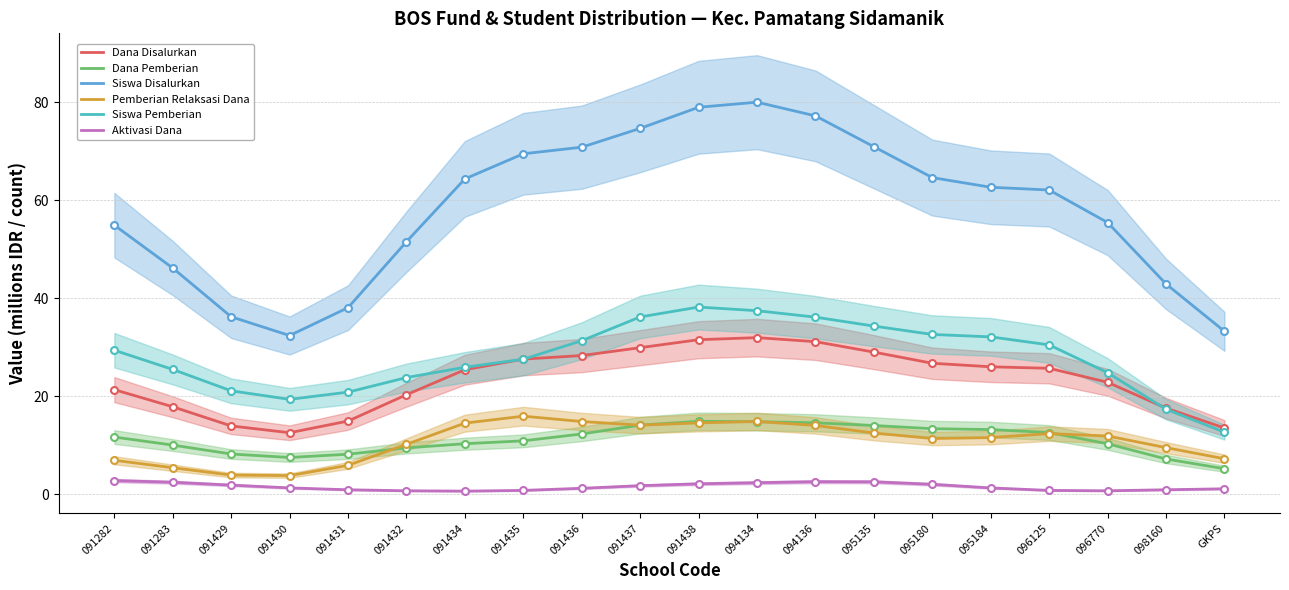

What are all the series names shown in the legend?

Dana Disalurkan, Dana Pemberian, Siswa Disalurkan, Pemberian Relaksasi Dana, Siswa Pemberian, Aktivasi Dana